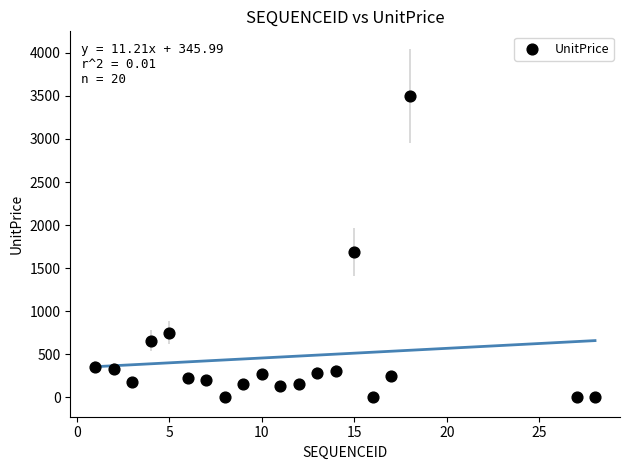

What Y value in the scatter plot is closest to 1750?

1688